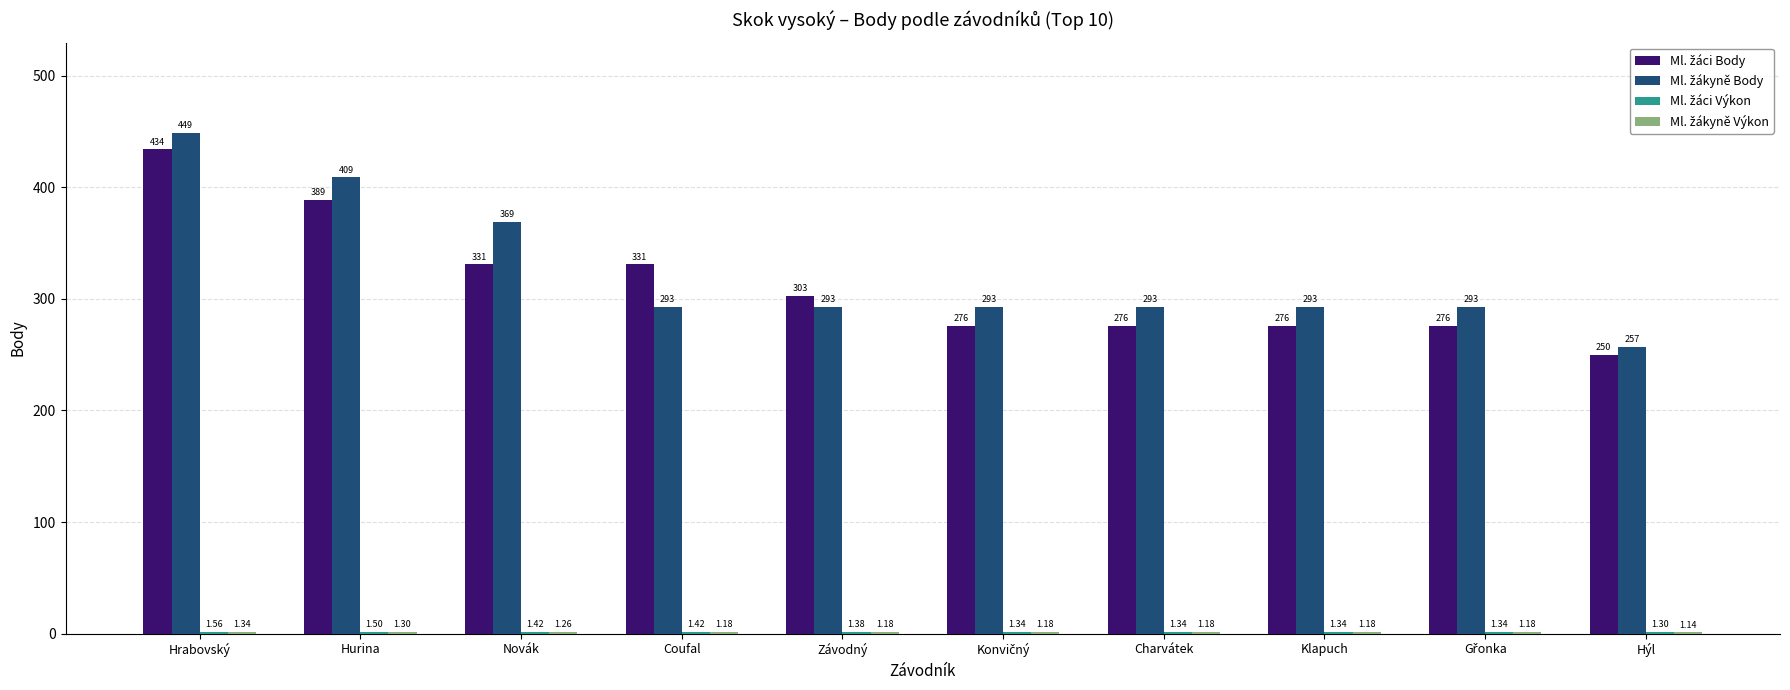

At which category is the sum across all series the highest?

Hrabovský